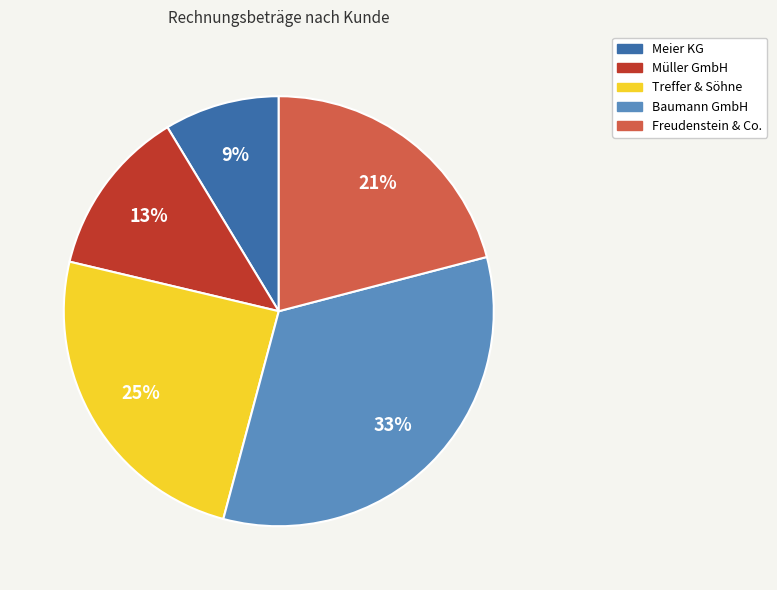

Count the number of slices in the pie.

5